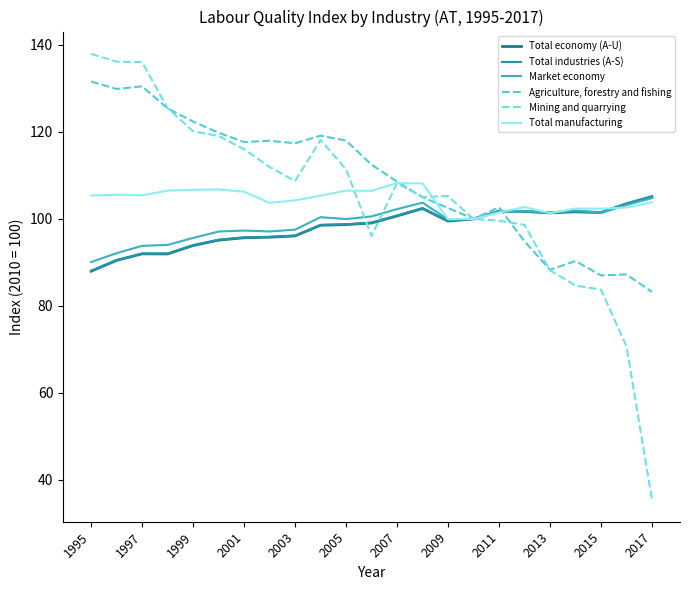

Where do Agriculture, forestry and fishing and Total manufacturing first cross each other?

12 and 13